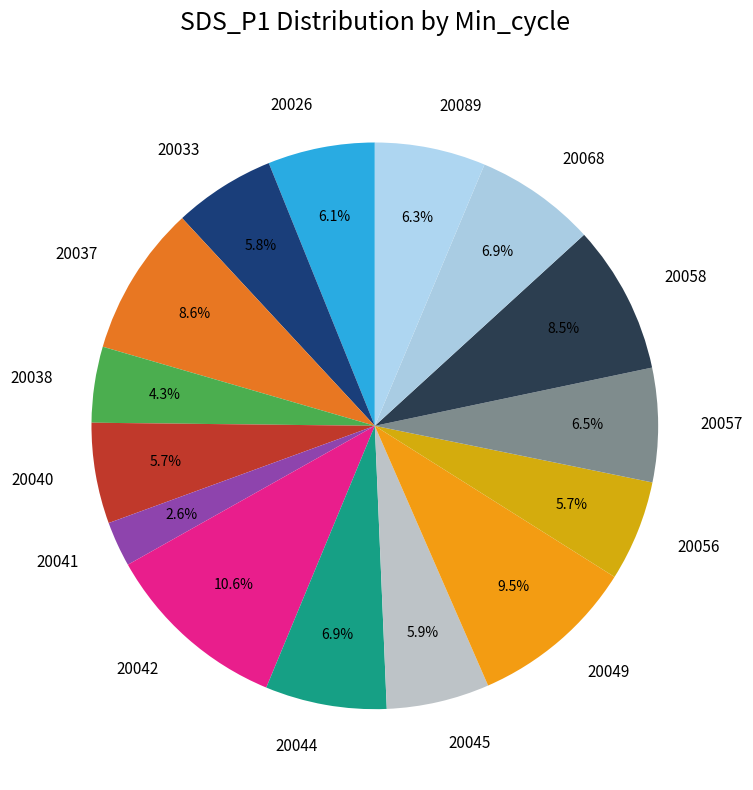

Which has a higher value, 20044 or 20038?

20044